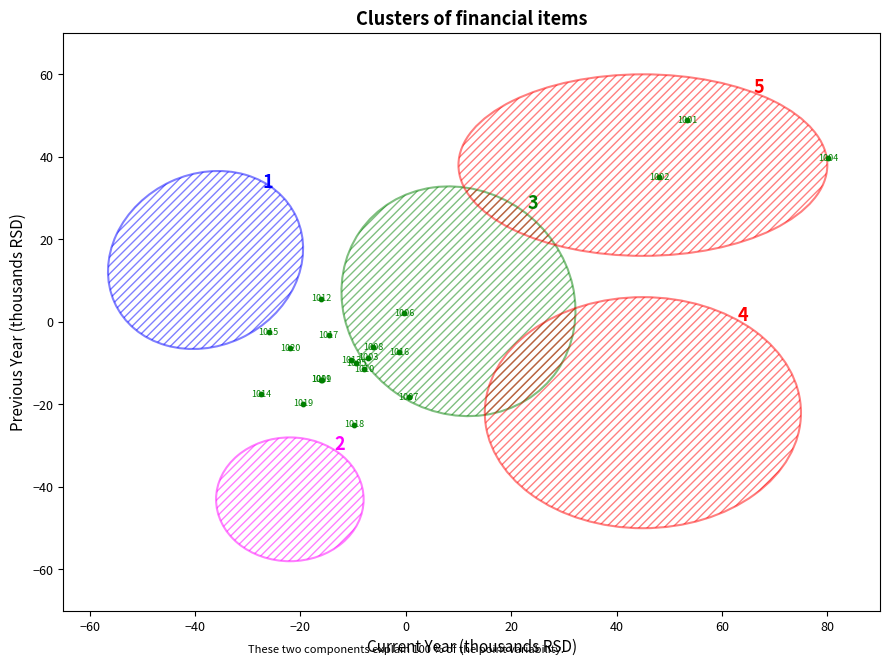

What Y value in the scatter plot is closest to 11?

5.6